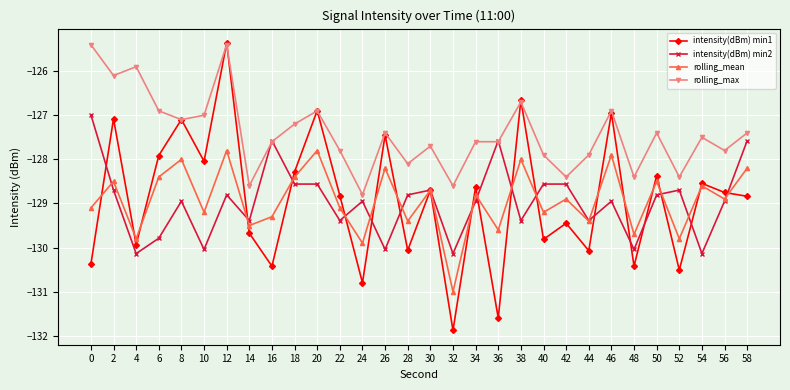

What is the highest value of the rolling_mean series?

-127.8